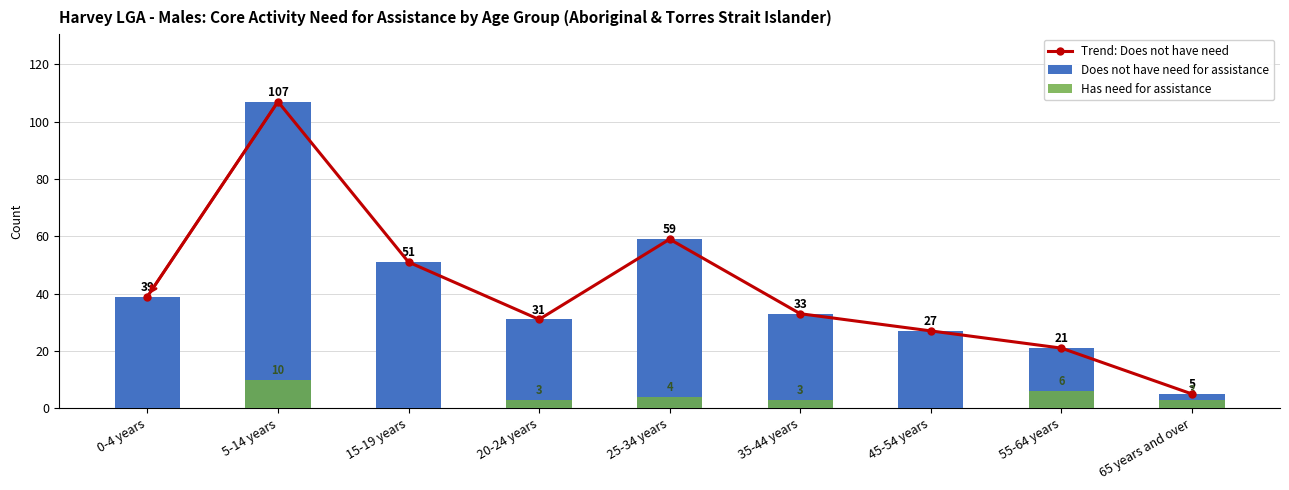

What is the label of the 3rd bar from the right?

45-54 years